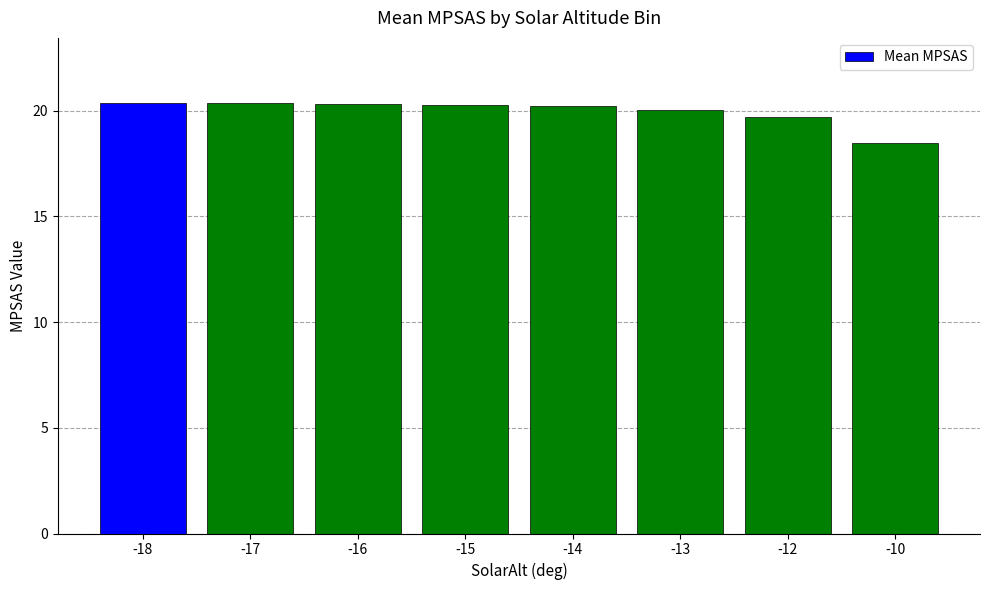

What is the ratio of the value at -18 to the value at -17?

1.0